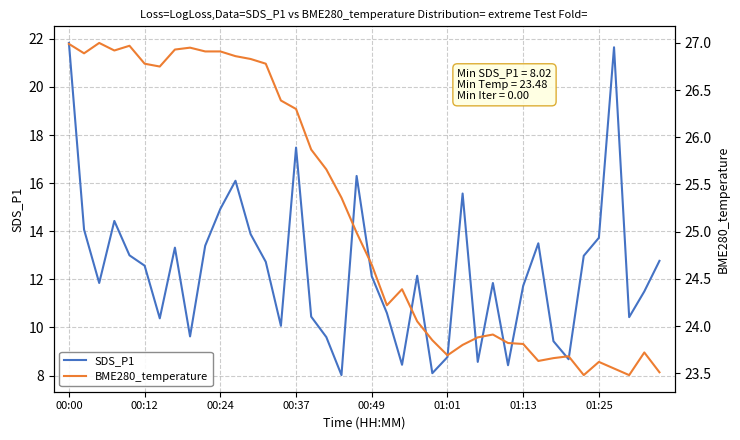

What is the maximum value for SDS_P1?

21.8